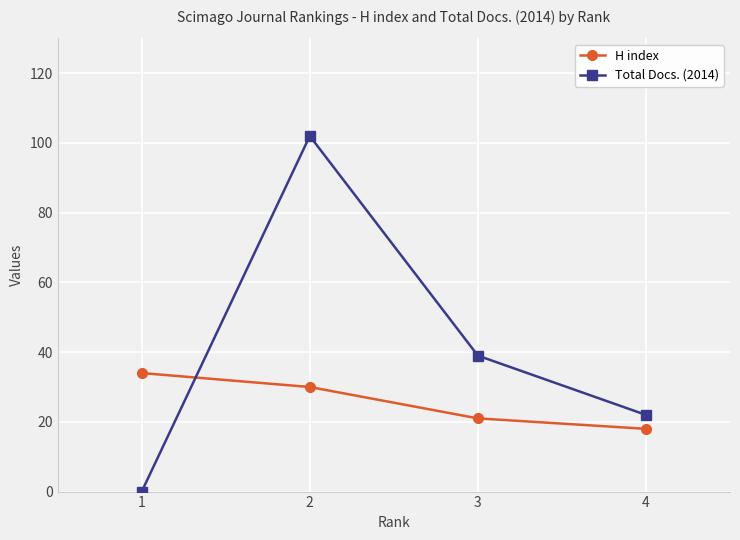

What is the value of the Total Docs. (2014) point at the 2nd from the left?

102